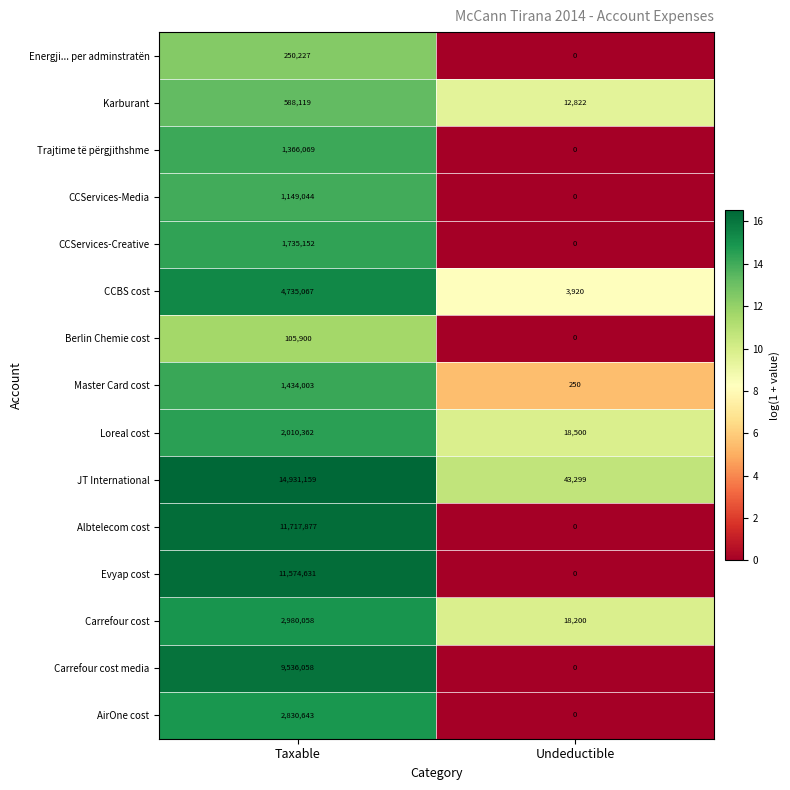

At how many categories does at least one series exceed 11?

2